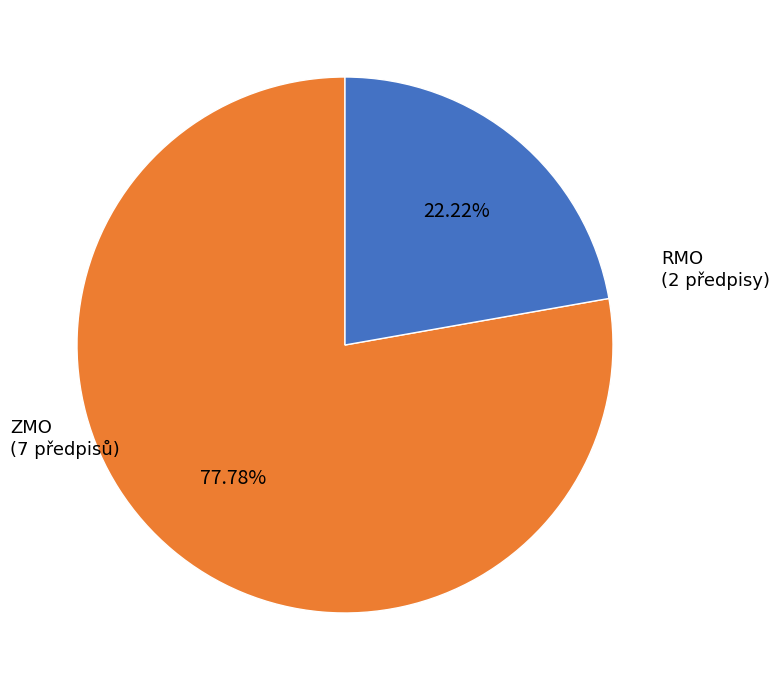

Is there any slice that represents more than half of the pie?

Yes